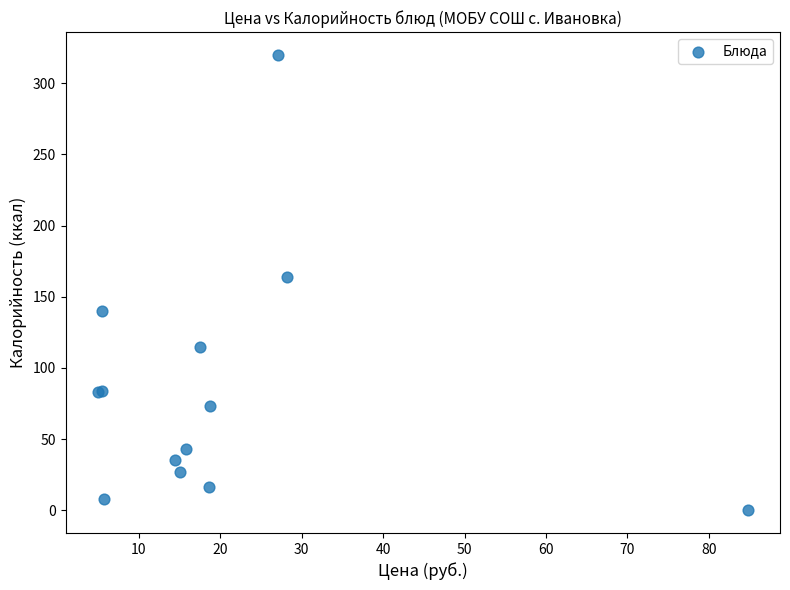

What Y value in the scatter plot is closest to 160?

164